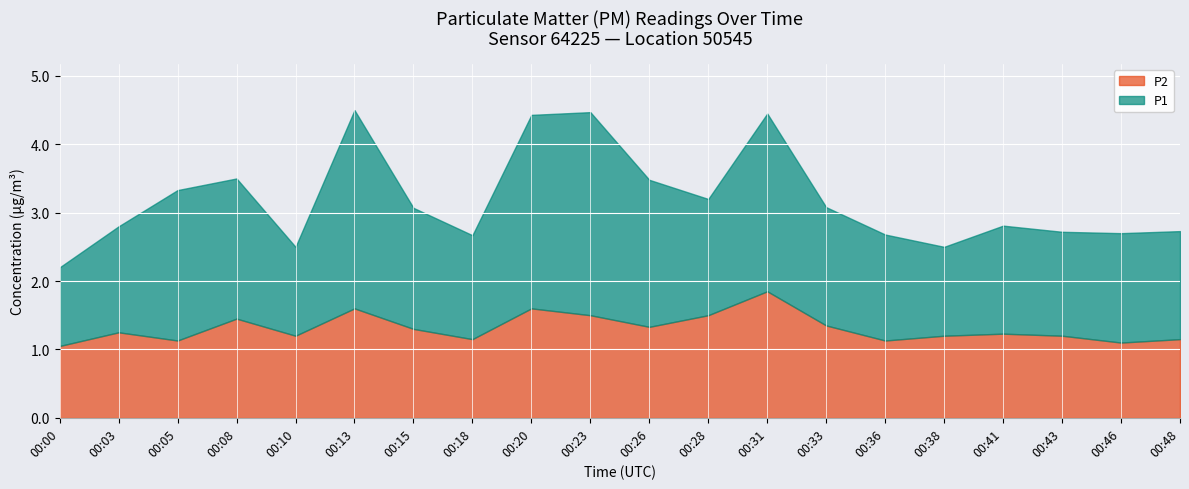

Does the chart display data point markers on the line(s)?

No